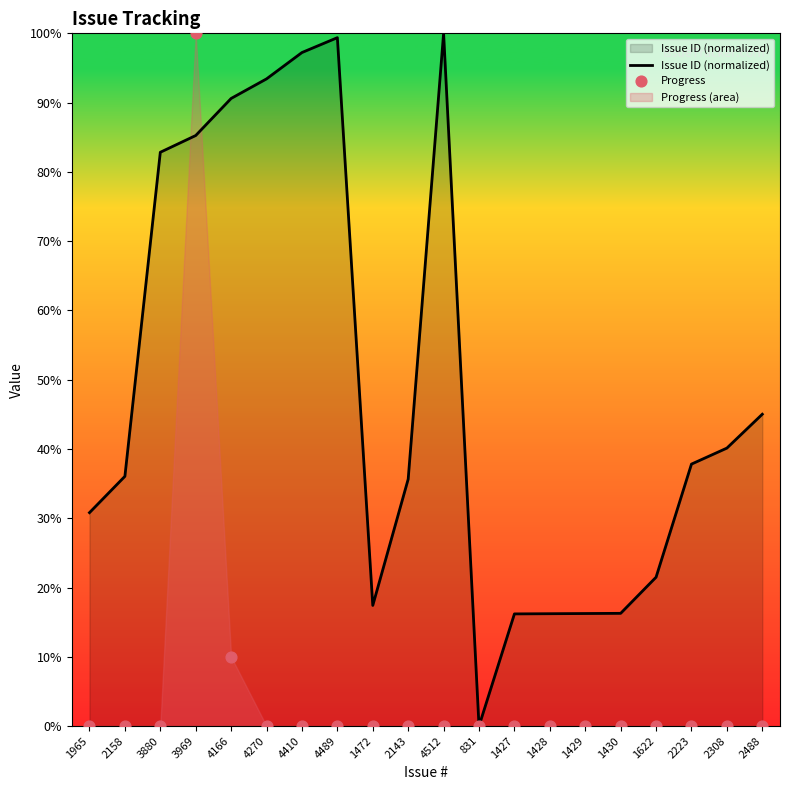

Which series has the largest Y range (max minus min)?

Issue ID (normalized)